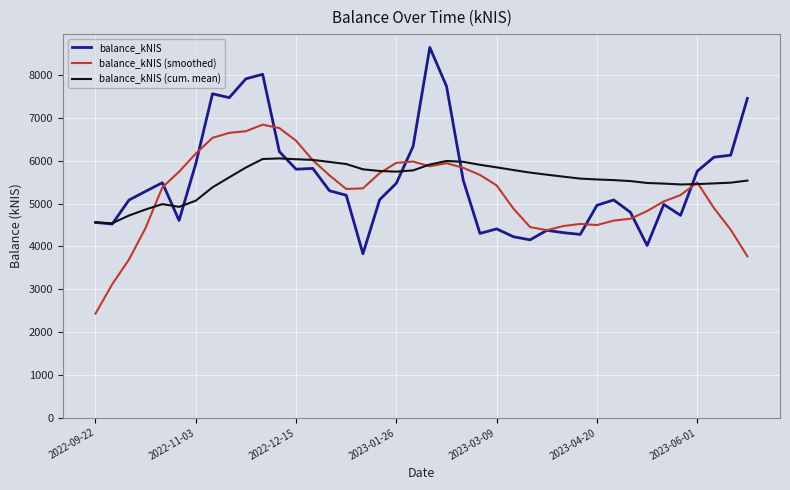

What is the lowest value of the balance_kNIS (smoothed) series?

2431.6